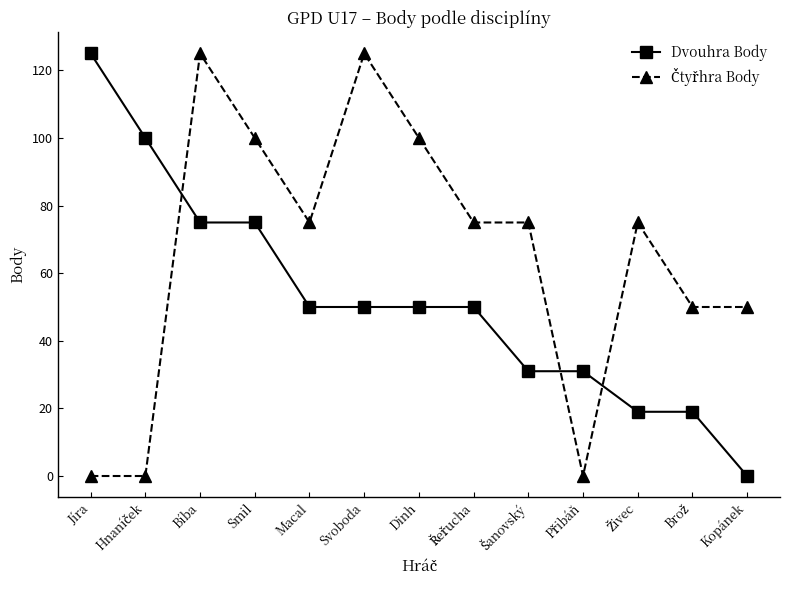

At which category is the sum across all series the highest?

Bíba